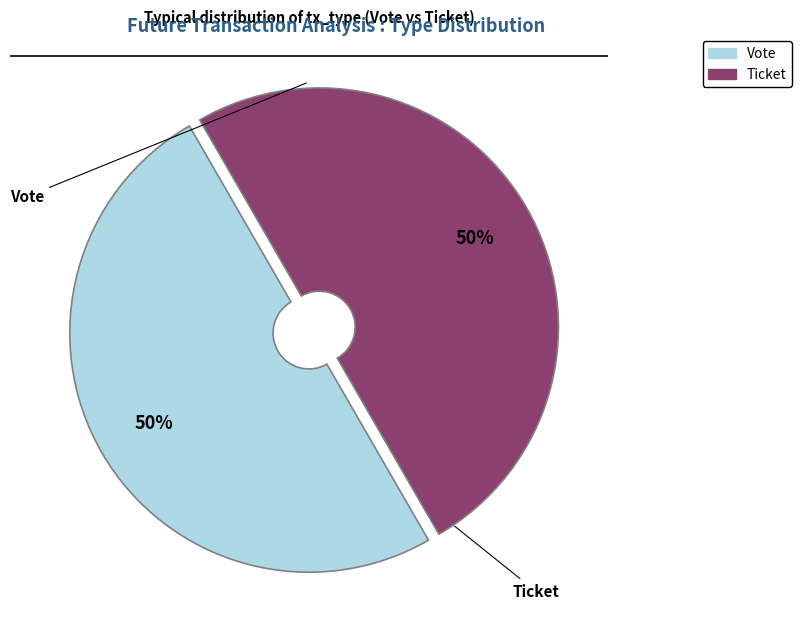

Count the number of slices in the pie.

2